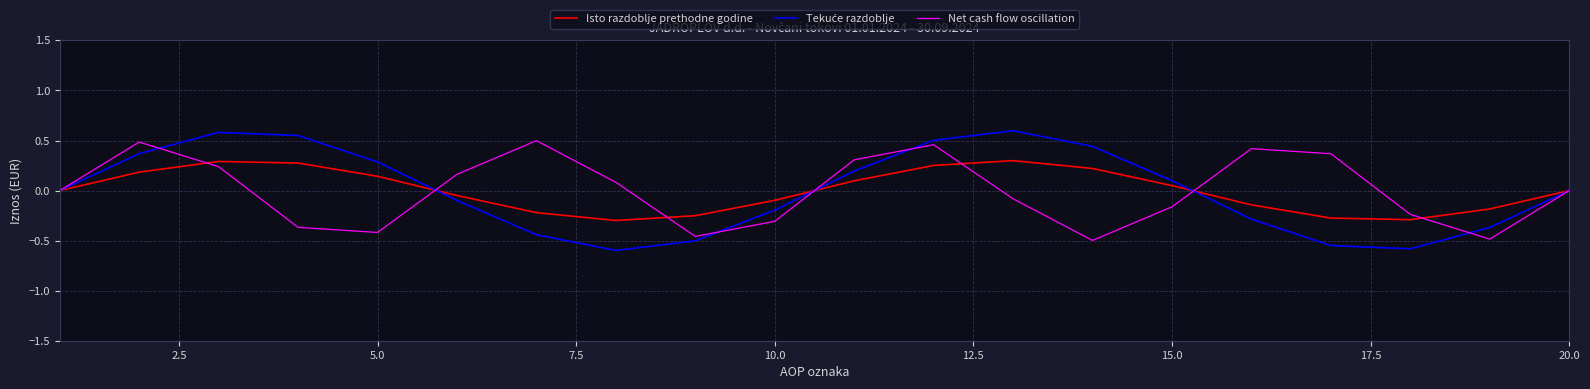

True or false: Isto razdoblje prethodne godine has more than 0 interior local peaks.

True